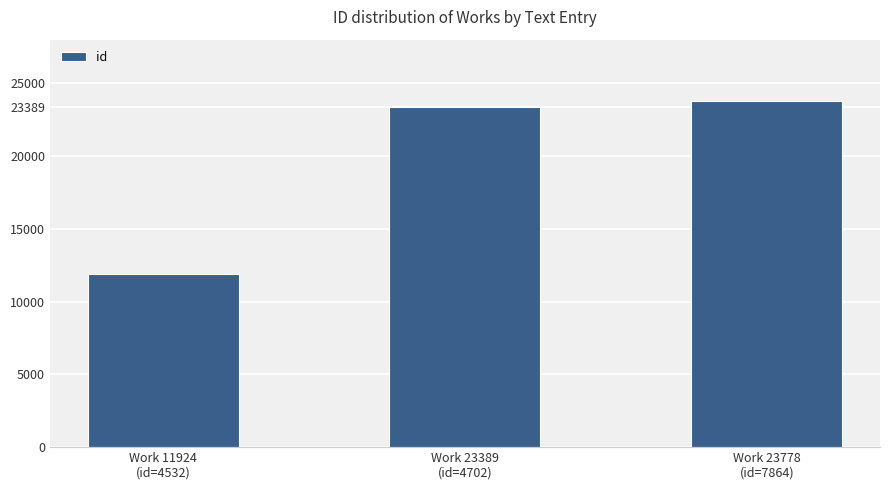

Does the chart contain any negative values?

No